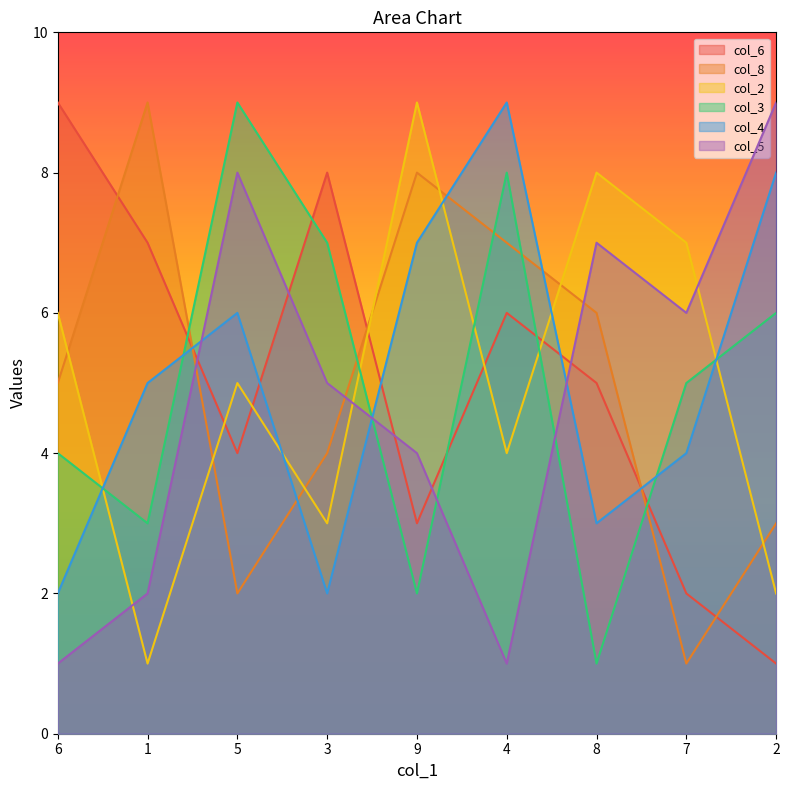

What is the average value of the col_2 series?

5